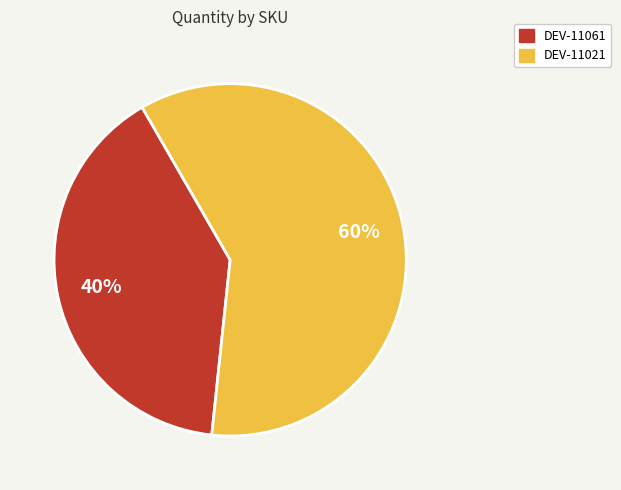

What is the smallest slice in the pie chart?

DEV-11061